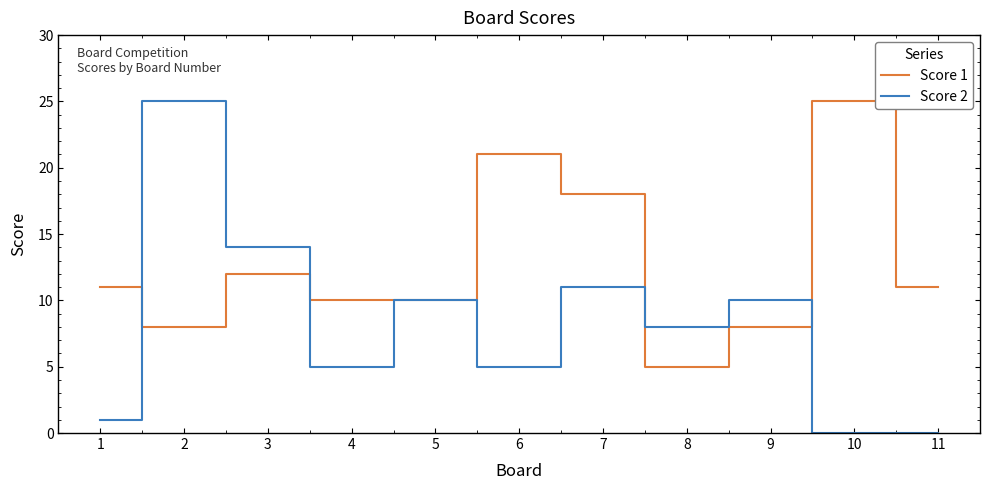

What is the difference between the Score 2 values at 10 and 7?

11